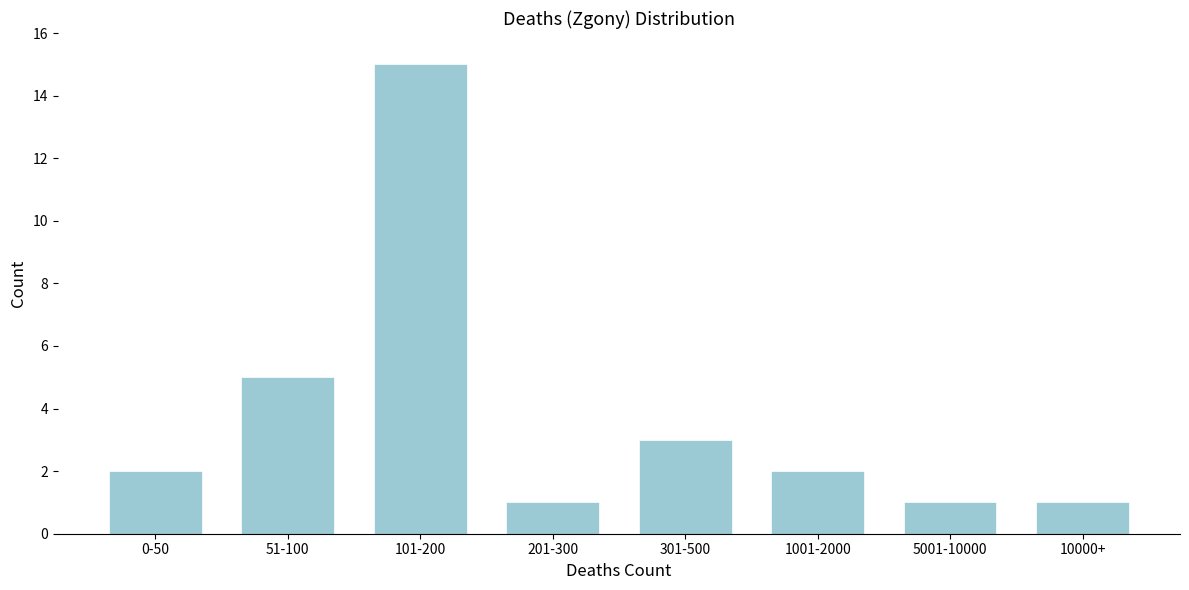

Reading right to left, transcribe all the data shown in this chart.

10000+=1	5001-10000=1	1001-2000=2	301-500=3	201-300=1	101-200=15	51-100=5	0-50=2